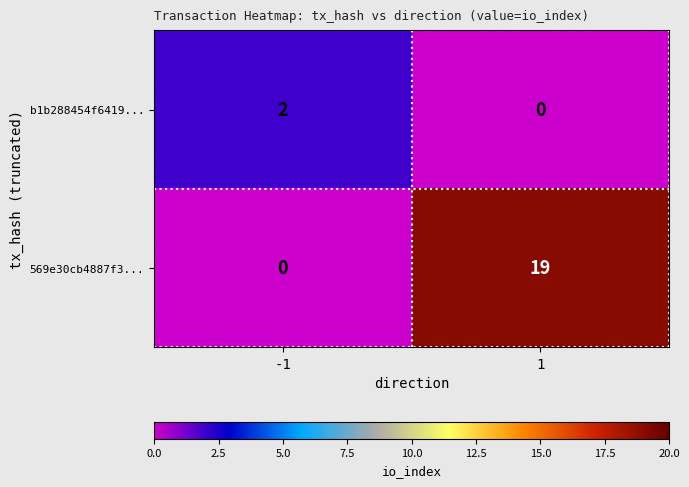

What is the difference between the maximum and minimum values in the 569e30cb4887f3... series?

19